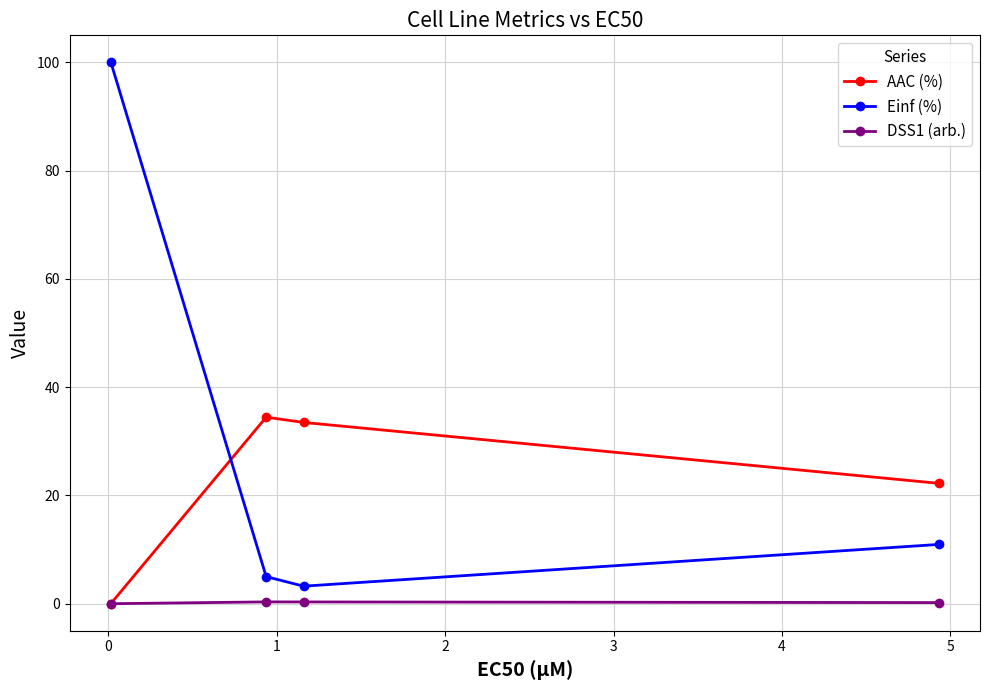

What is the average value of the Einf (%) series?

29.8